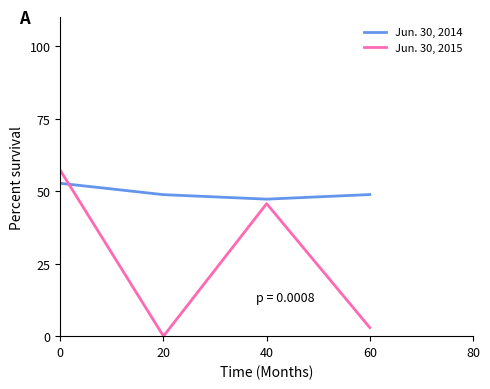

True or false: Jun. 30, 2015 has a value of 45.7 at 40.

True